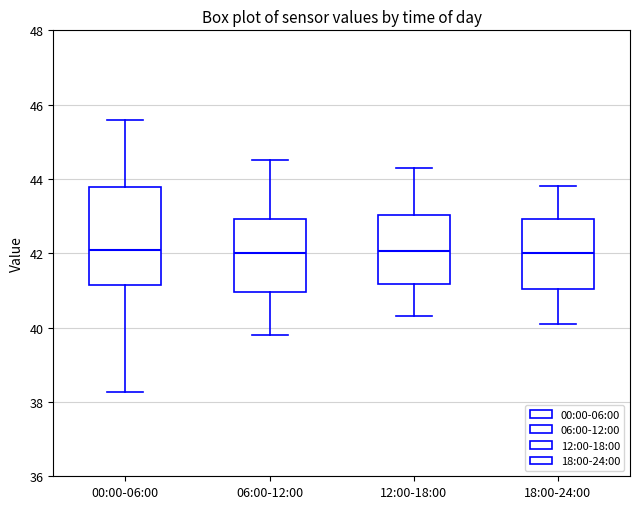

Which box is the tallest, from its lower edge to its upper edge?

00:00-06:00